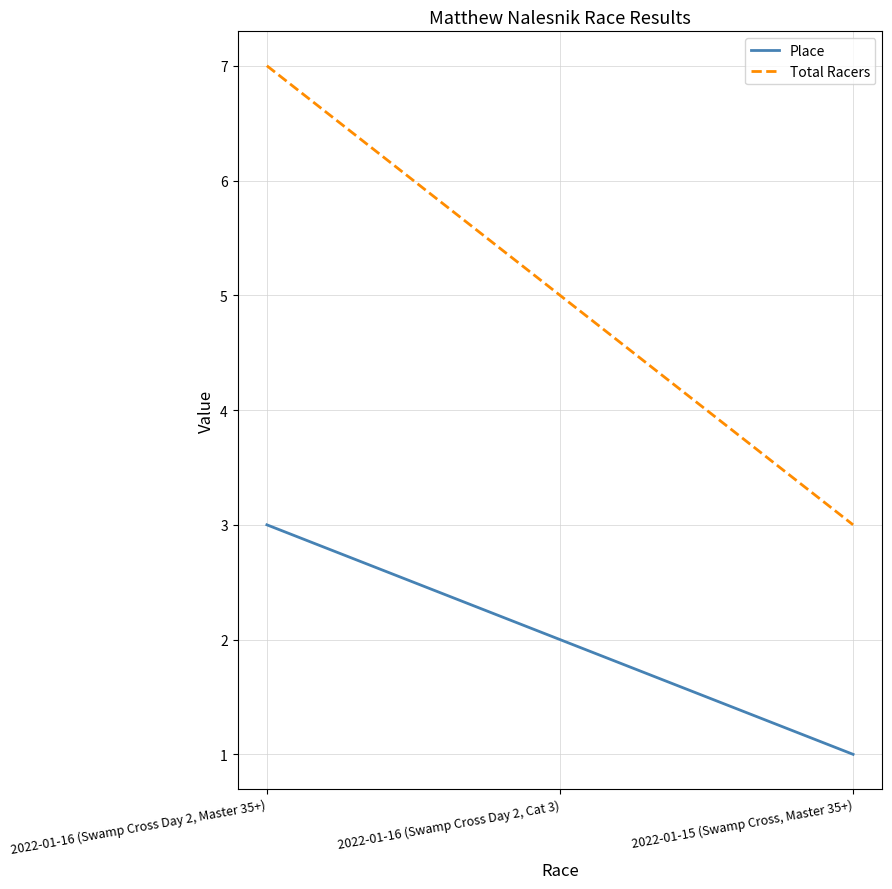

Is the value of Place at 2022-01-16 (Swamp Cross Day 2, Master 35+) greater than the value of Total Racers at 2022-01-16 (Swamp Cross Day 2, Master 35+)?

No